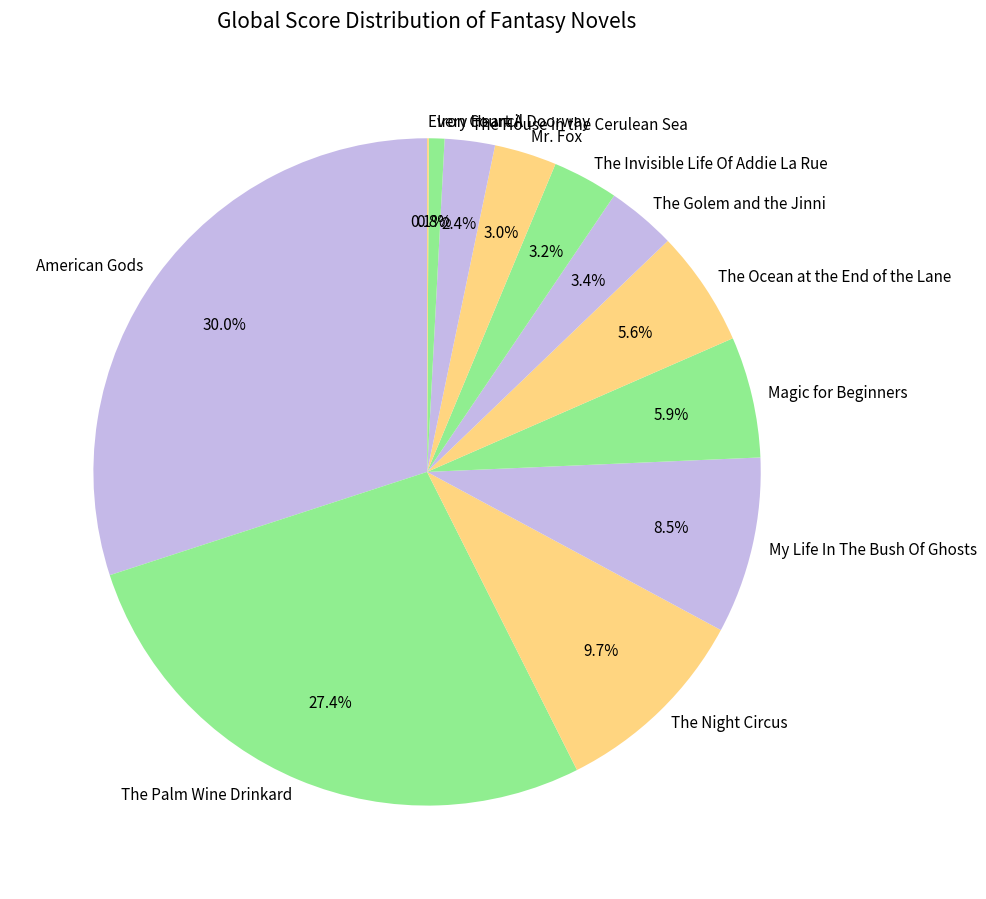

Approximately how many times larger is the value at The Invisible Life Of Addie La Rue compared to Magic for Beginners?

0.5